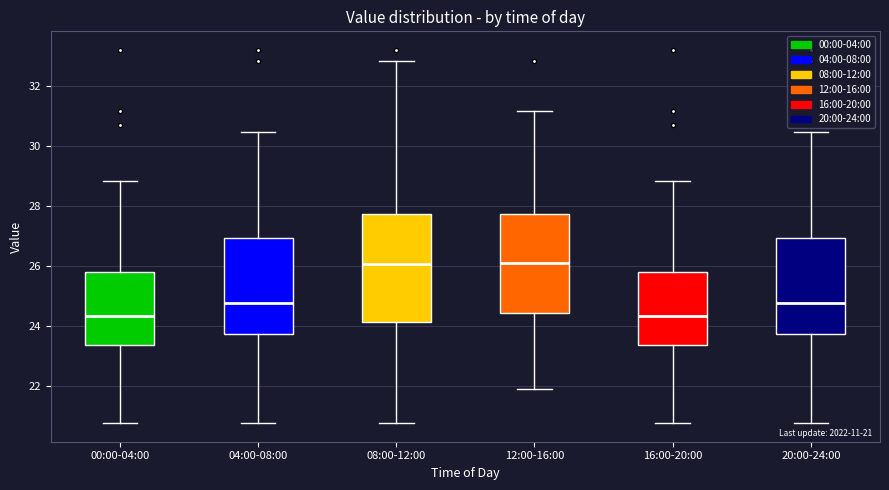

Comparing the boxes themselves (not the whiskers), which one is the tallest?

08:00-12:00